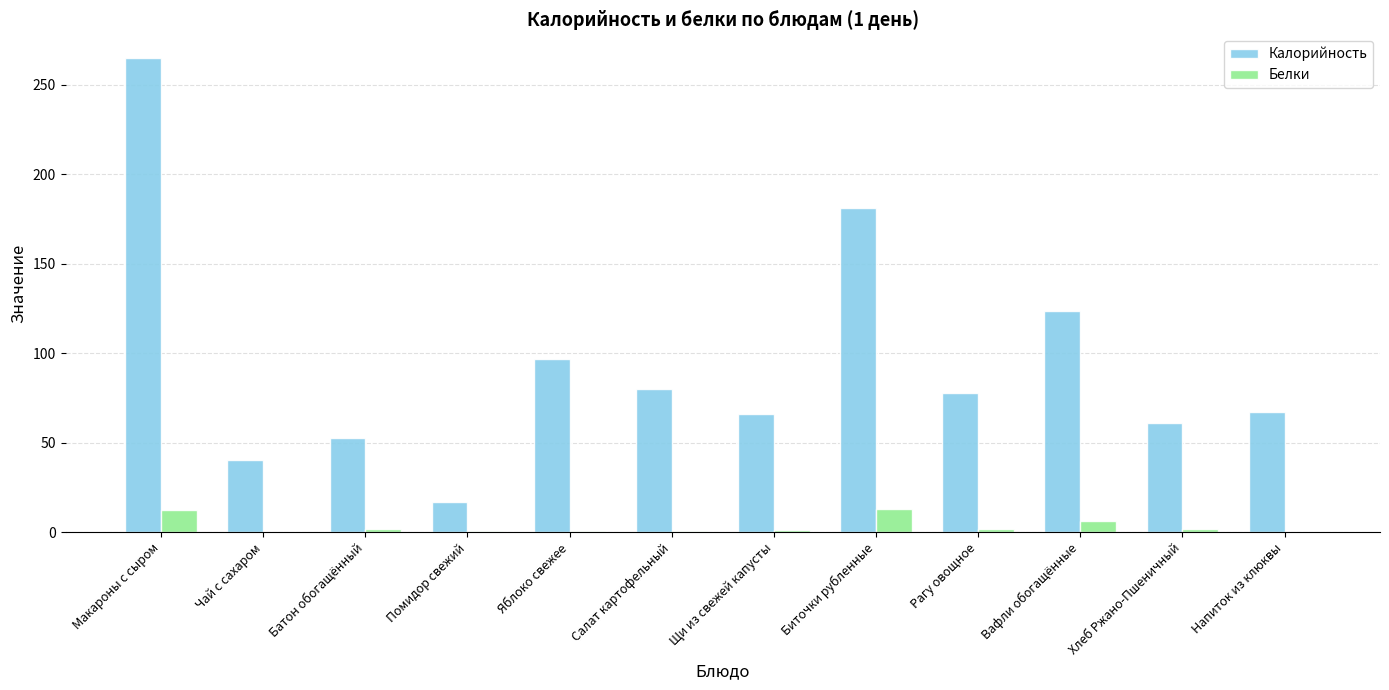

At which label does Калорийность first exceed 78?

Макароны с сыром